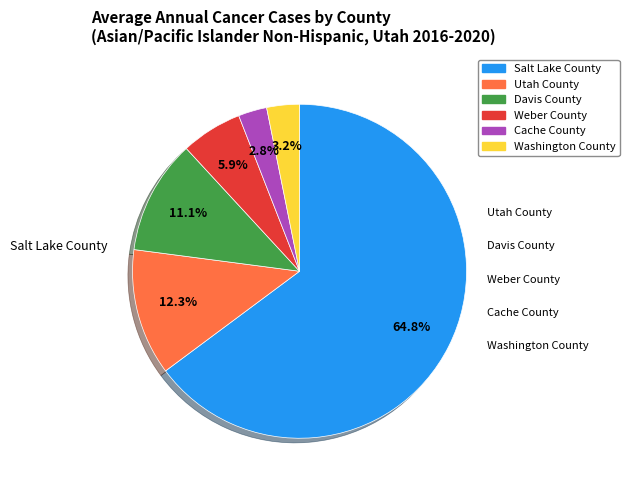

What is the majority slice?

Salt Lake County